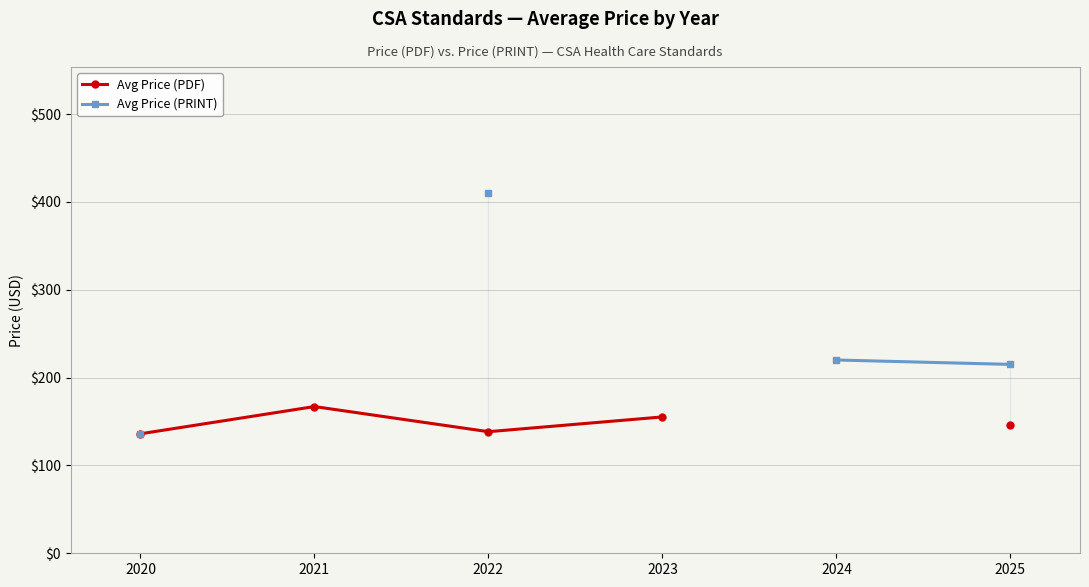

The value of Avg Price (PDF) at 2025 is 56.2. True or false?

False